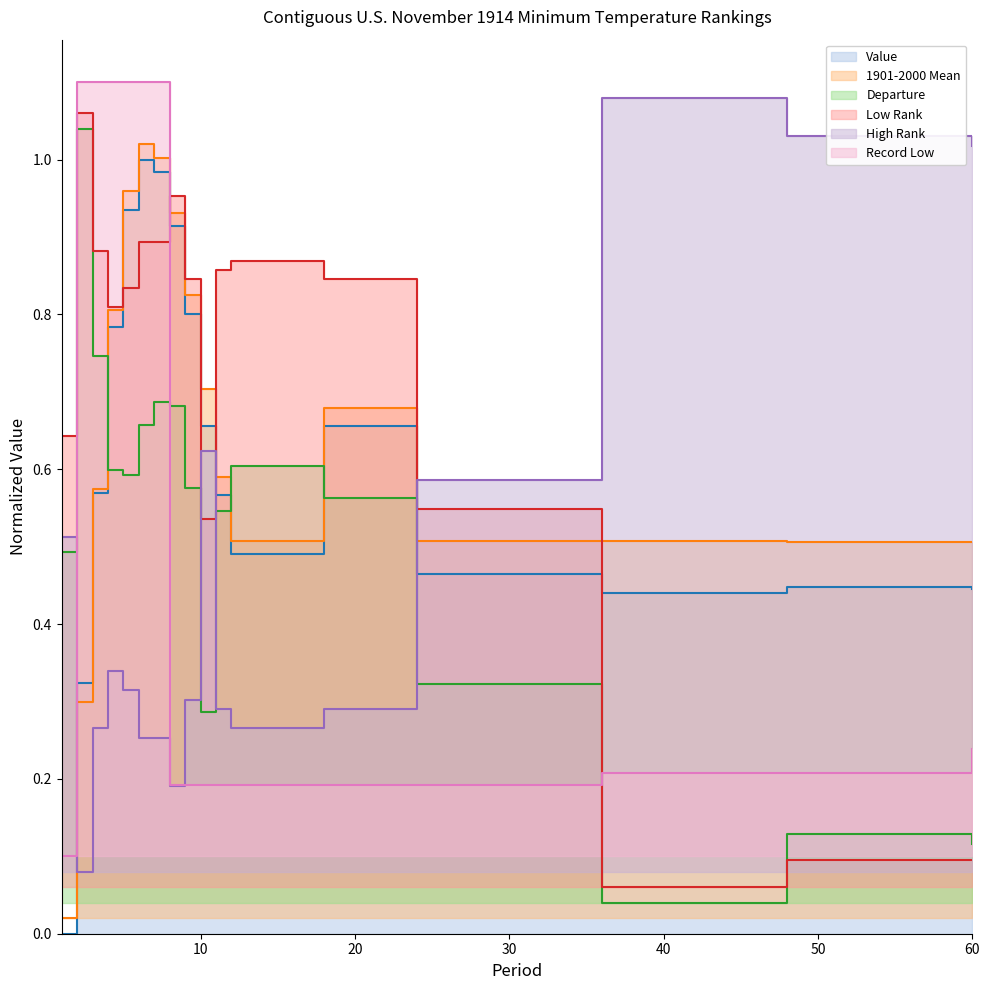

What is the approximate value of Value at 8?

0.9